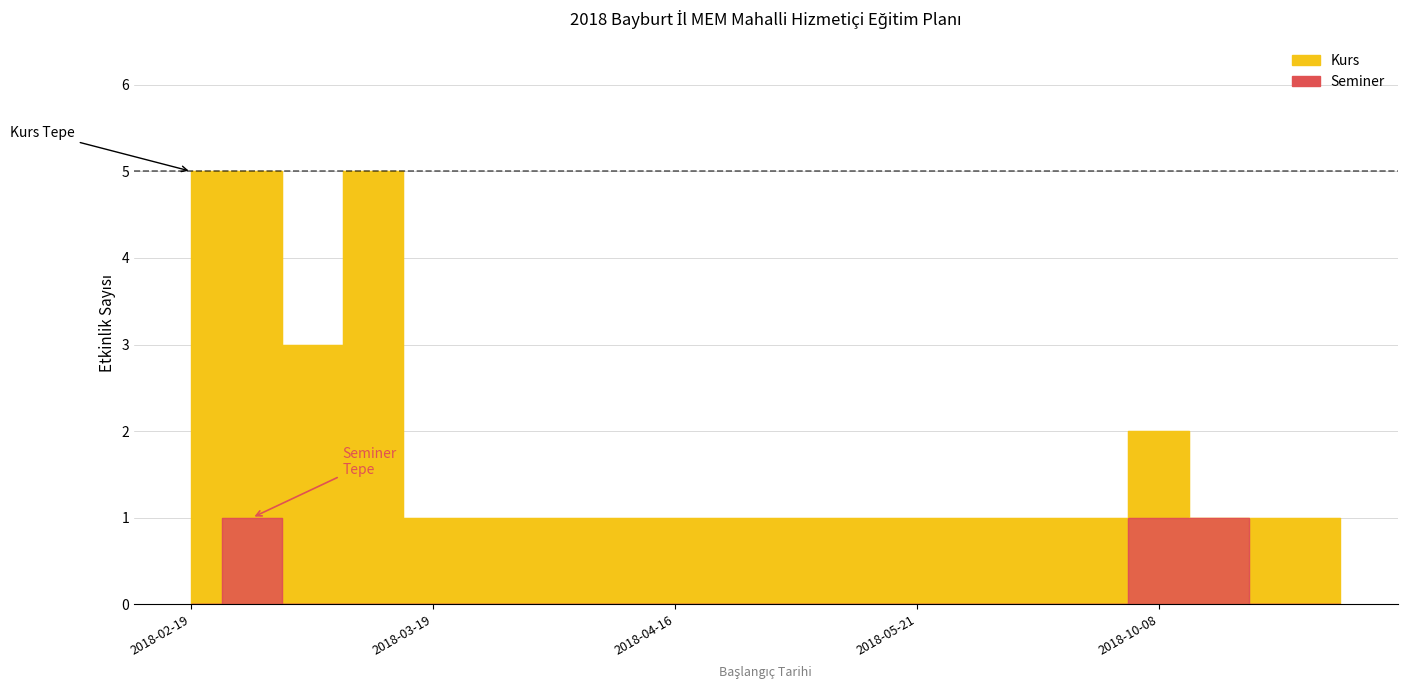

Does the chart have visible grid lines?

Yes